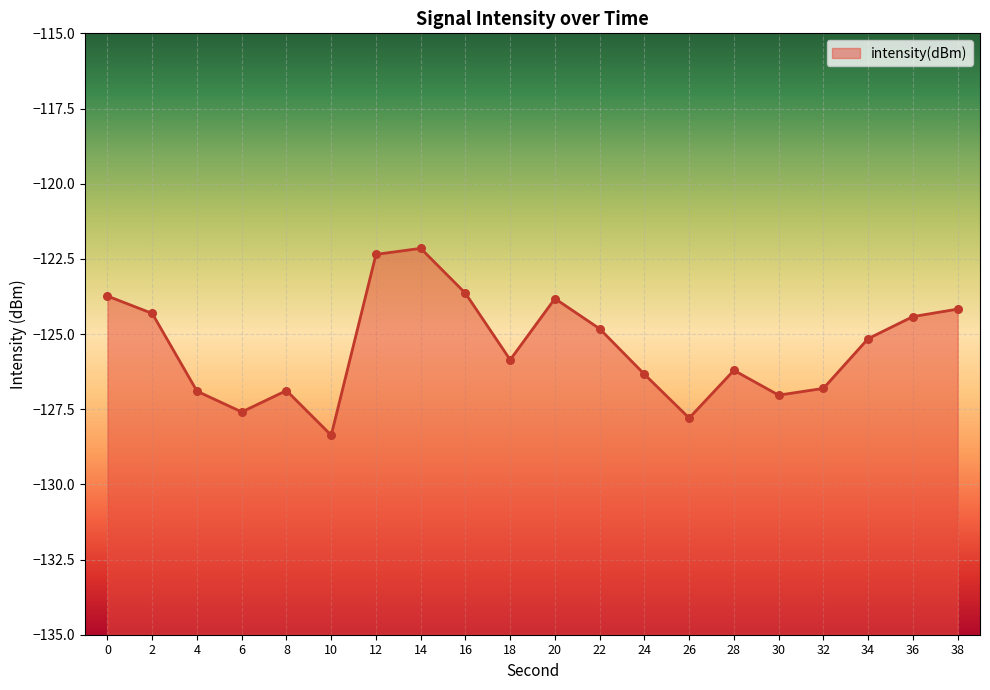

What is the change in value from 0 to 28?

-2.5